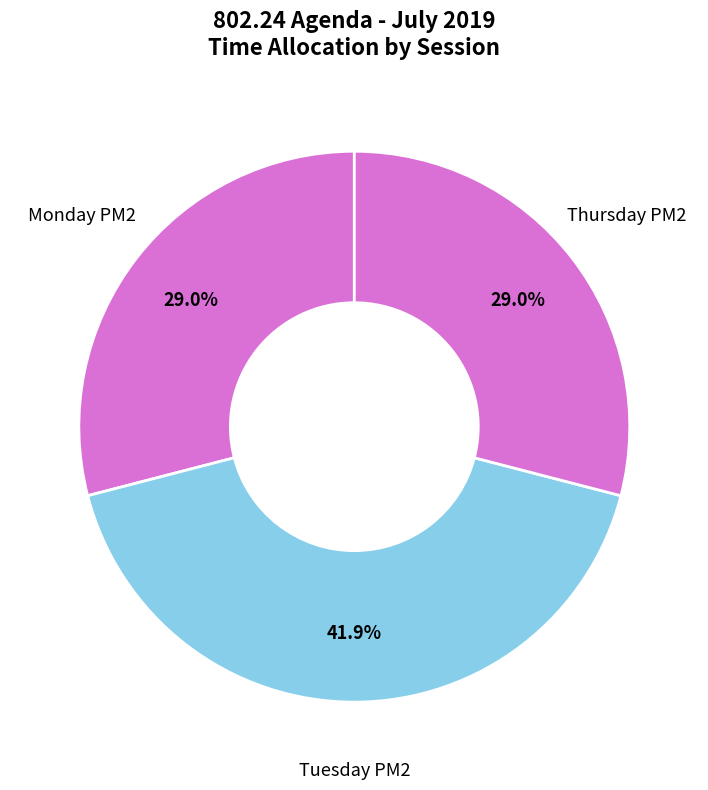

Between Tuesday PM2 and Thursday PM2, which is larger?

Tuesday PM2